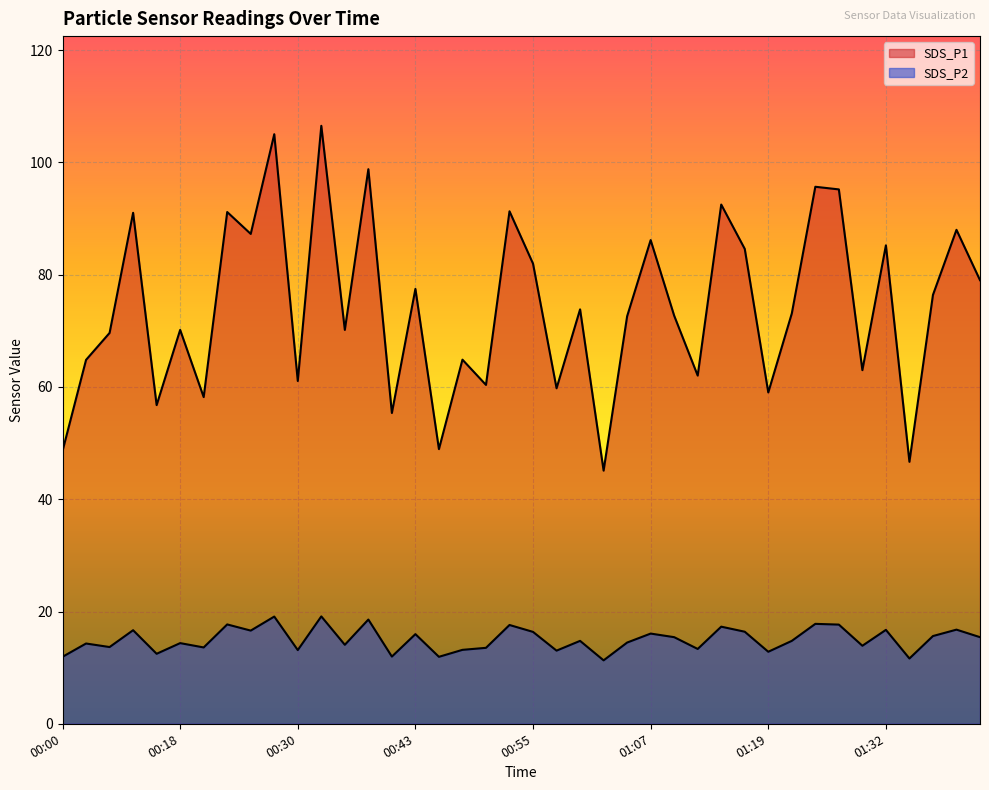

Where is the first local minimum for SDS_P1?

00:16